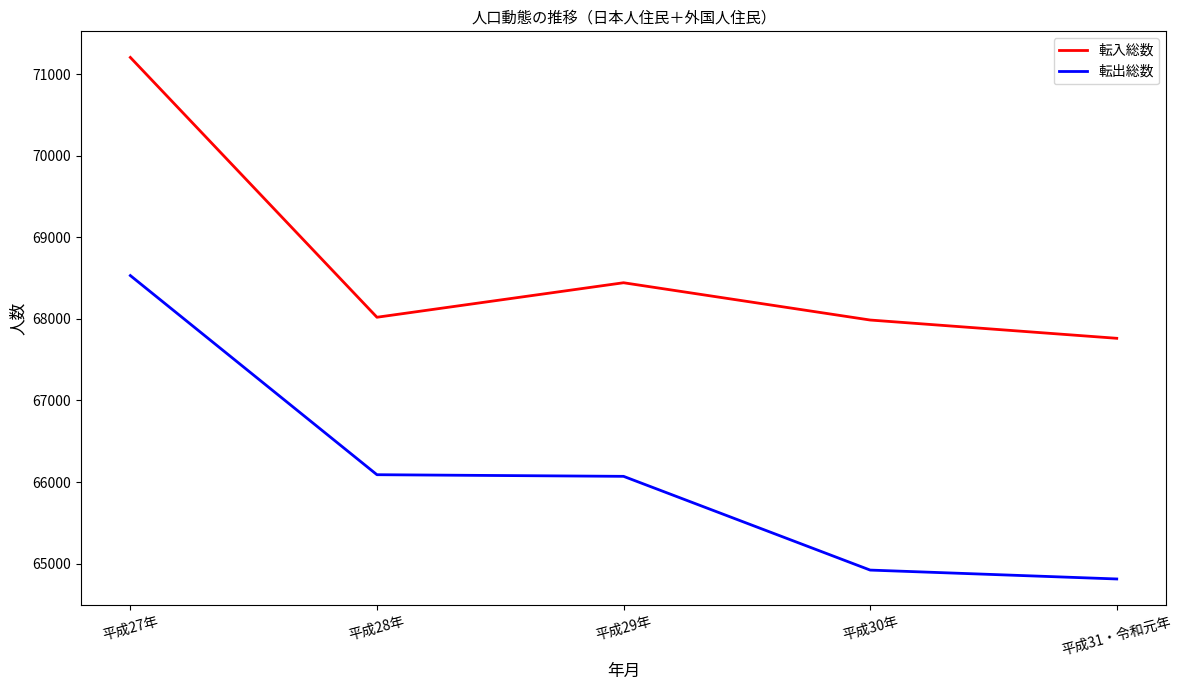

List the series in order of their overall mean, lowest first.

転出総数, 転入総数